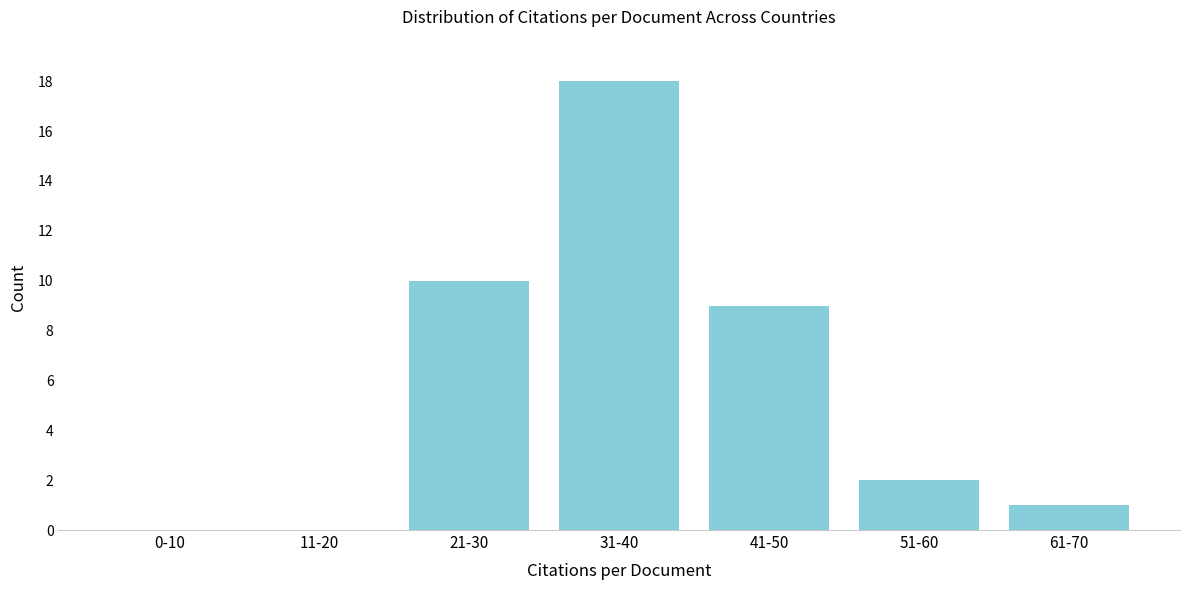

Reading right to left, list all the values displayed in this chart.

61-70=1	51-60=2	41-50=9	31-40=18	21-30=10	11-20=0	0-10=0